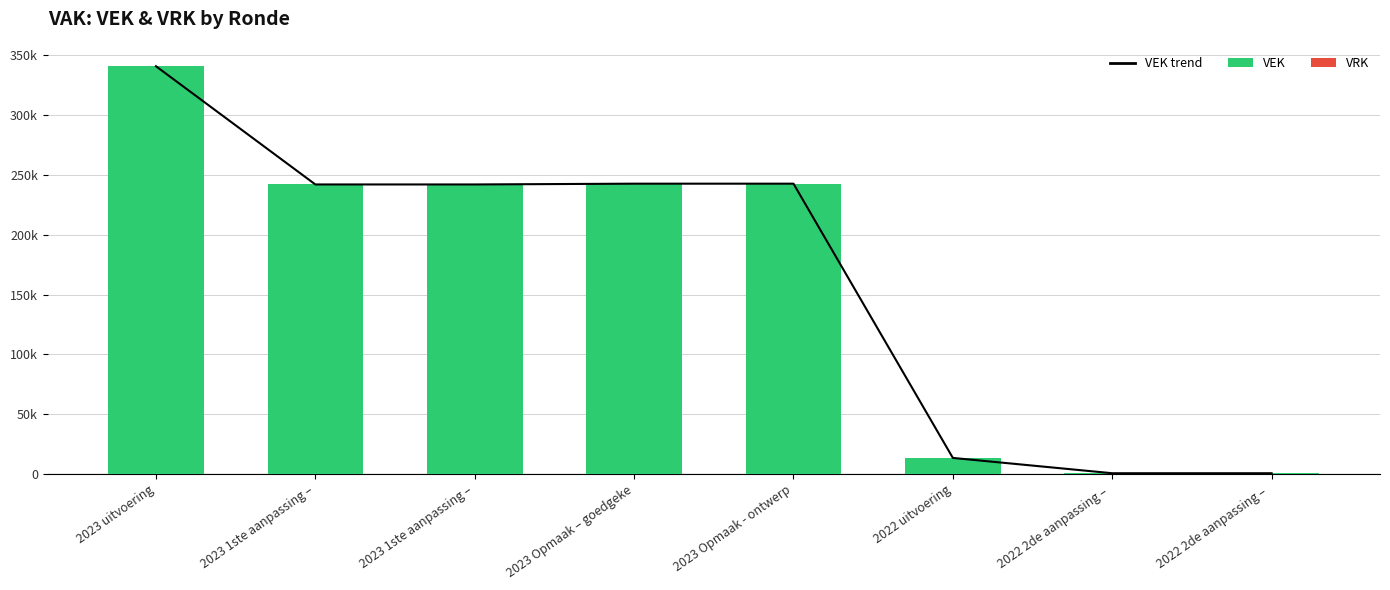

What is the total value across all series at 2023 1ste aanpassing –?

484136